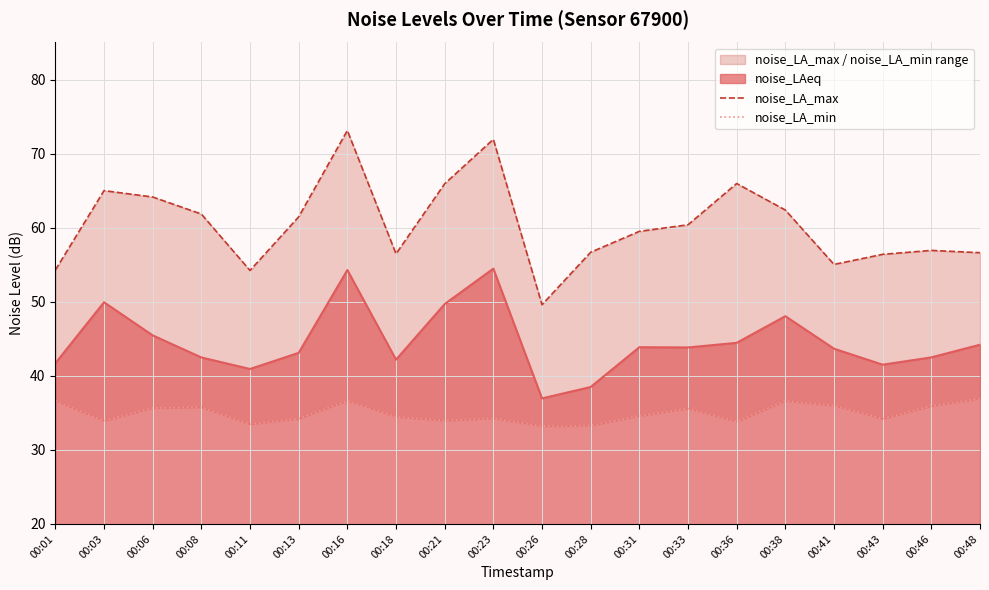

How many data points in noise_LA_max are above 60?

10